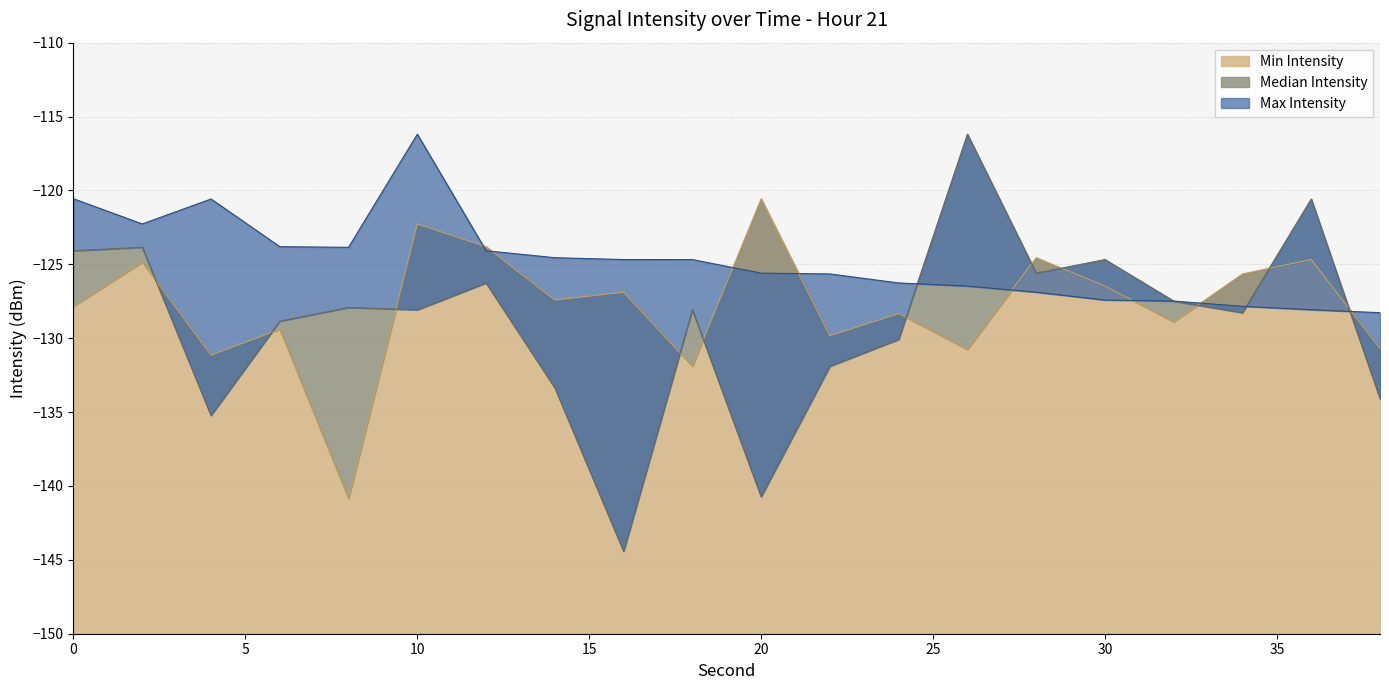

Where do Min Intensity and Max Intensity first cross each other?

10 and 12